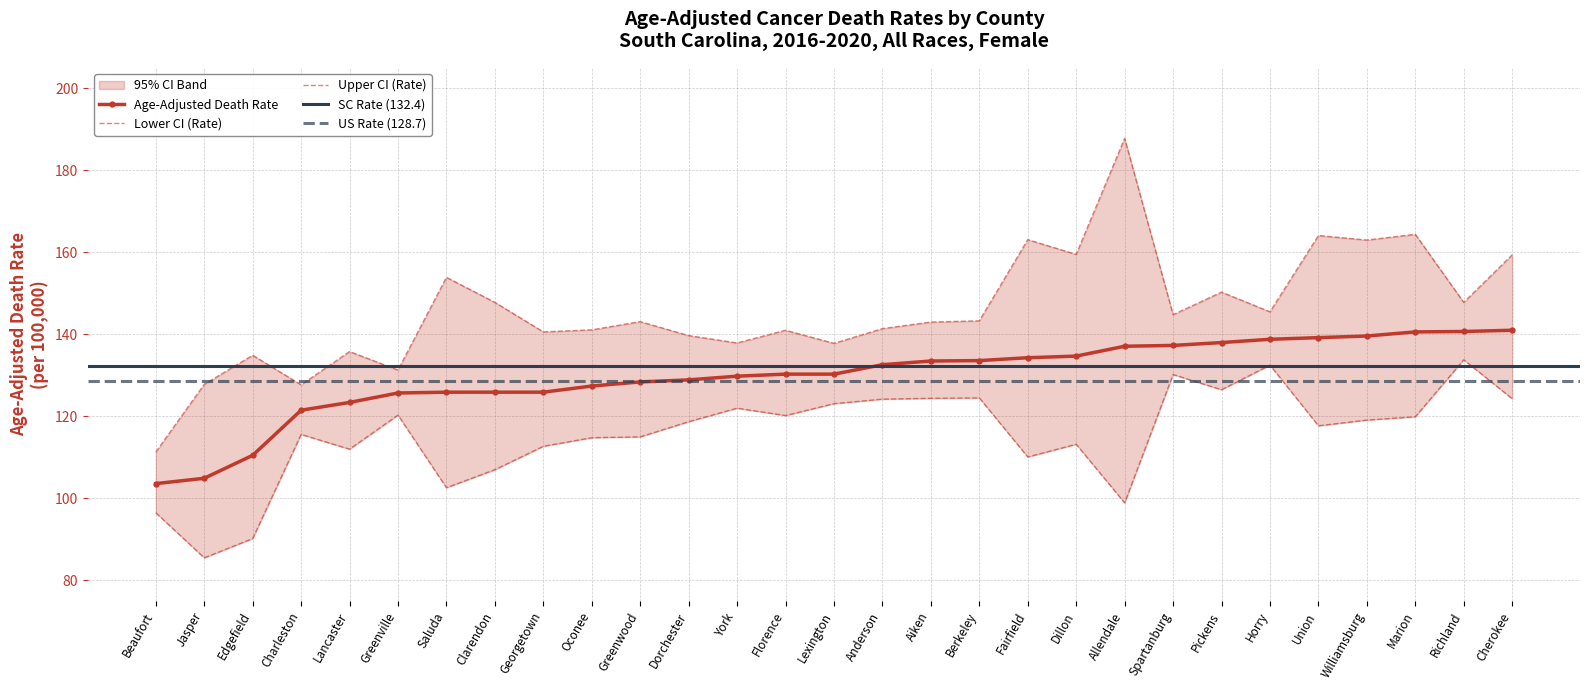

Does the chart have visible grid lines?

Yes